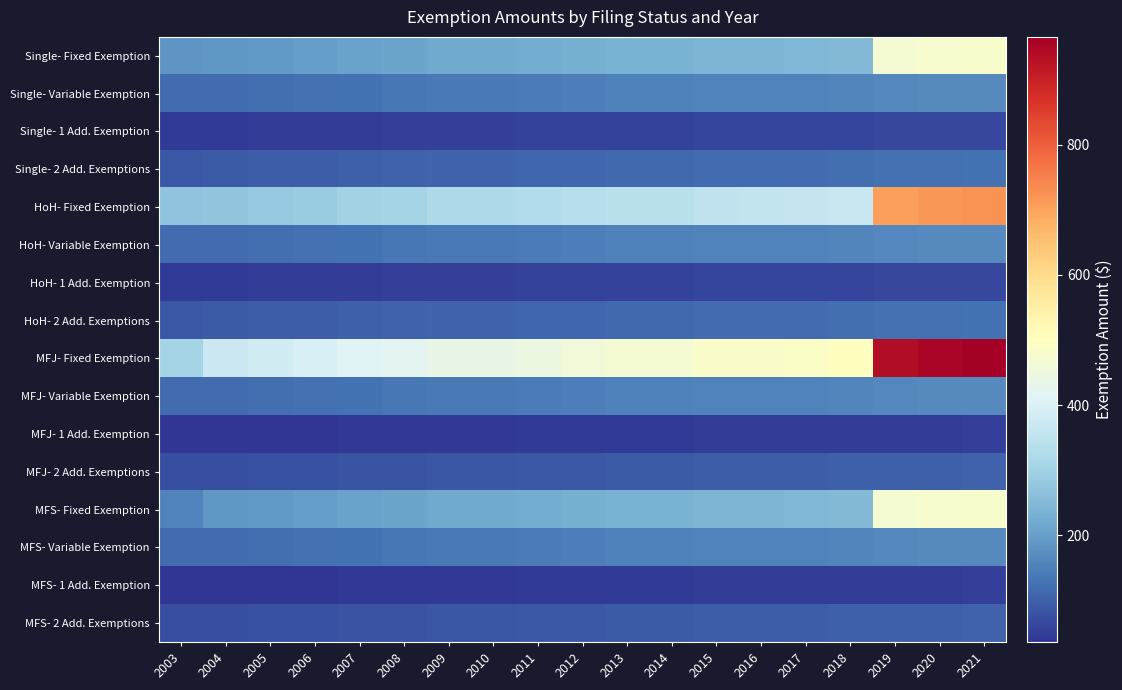

At how many categories does at least one series exceed 858?

3